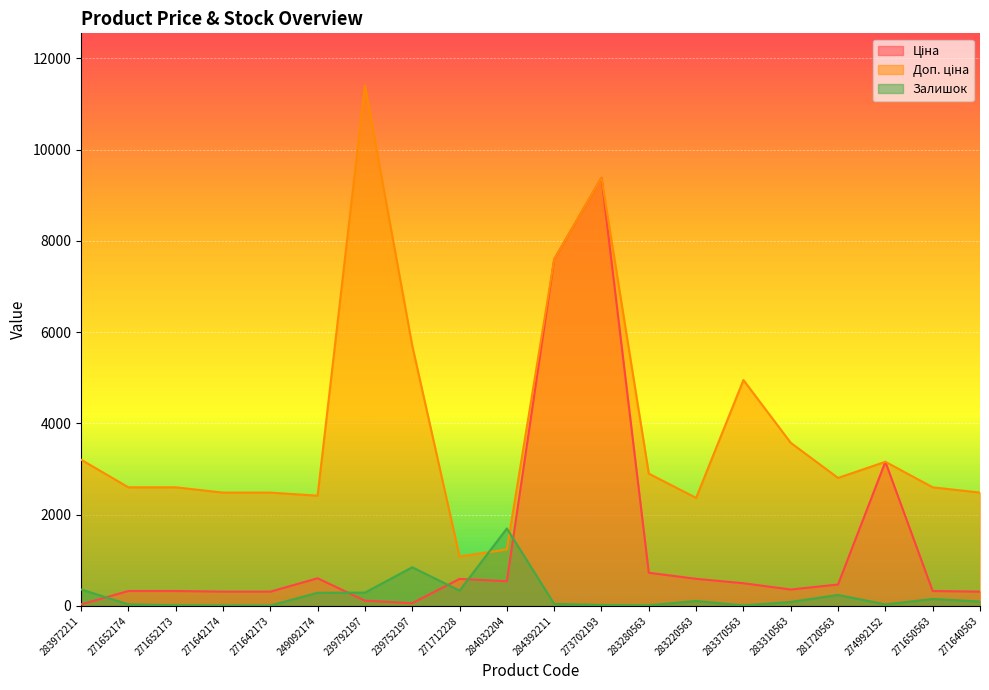

What are all the series names shown in the legend?

Ціна, Доп. ціна, Залишок